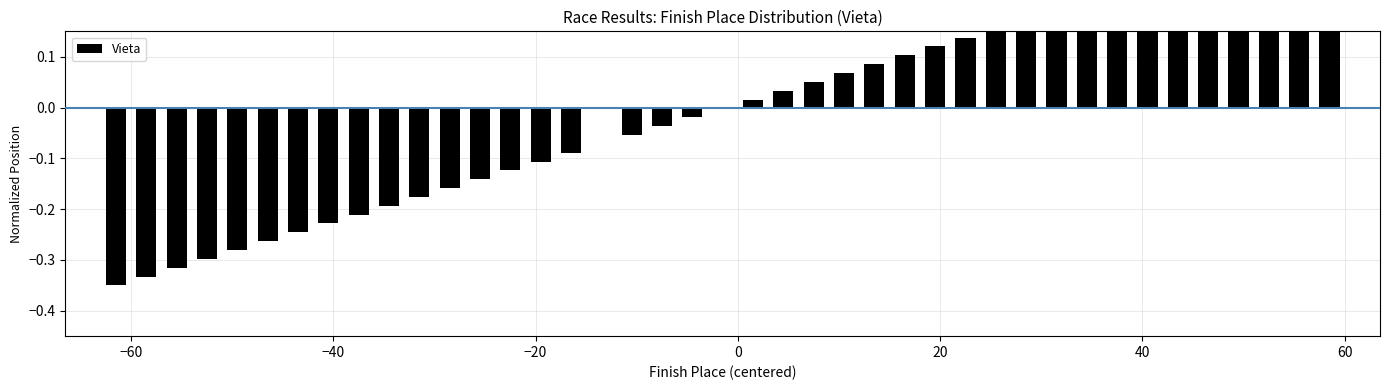

How many bars are there in total?

40